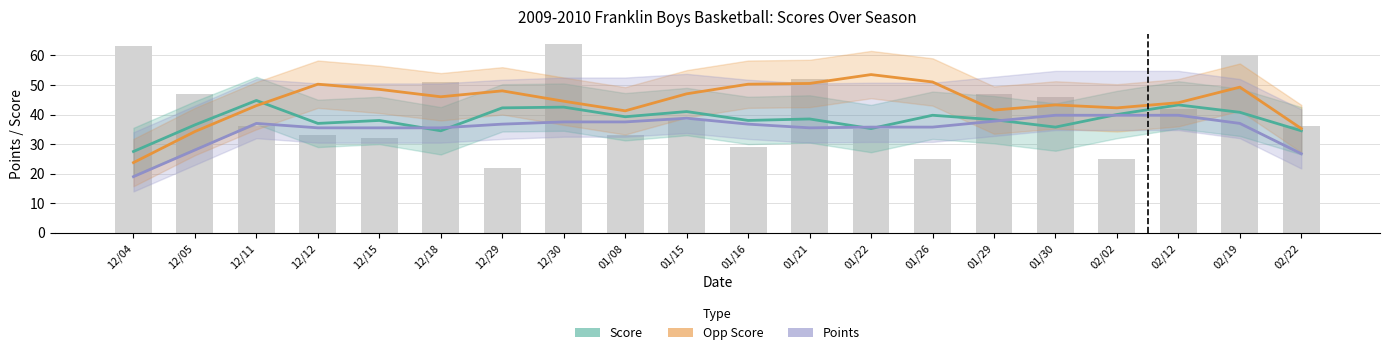

At which label does Points reach its minimum?

12/04